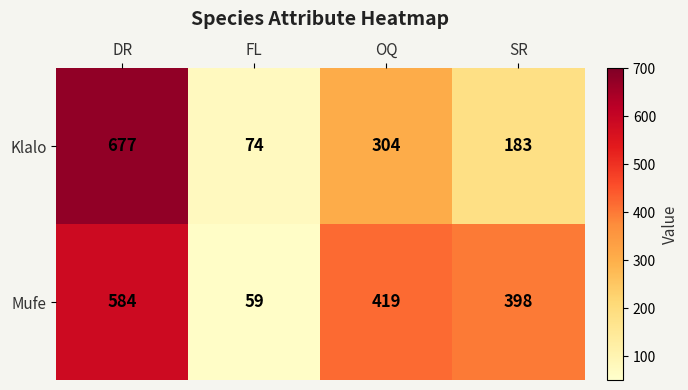

What is the average value of the Mufe series?

365